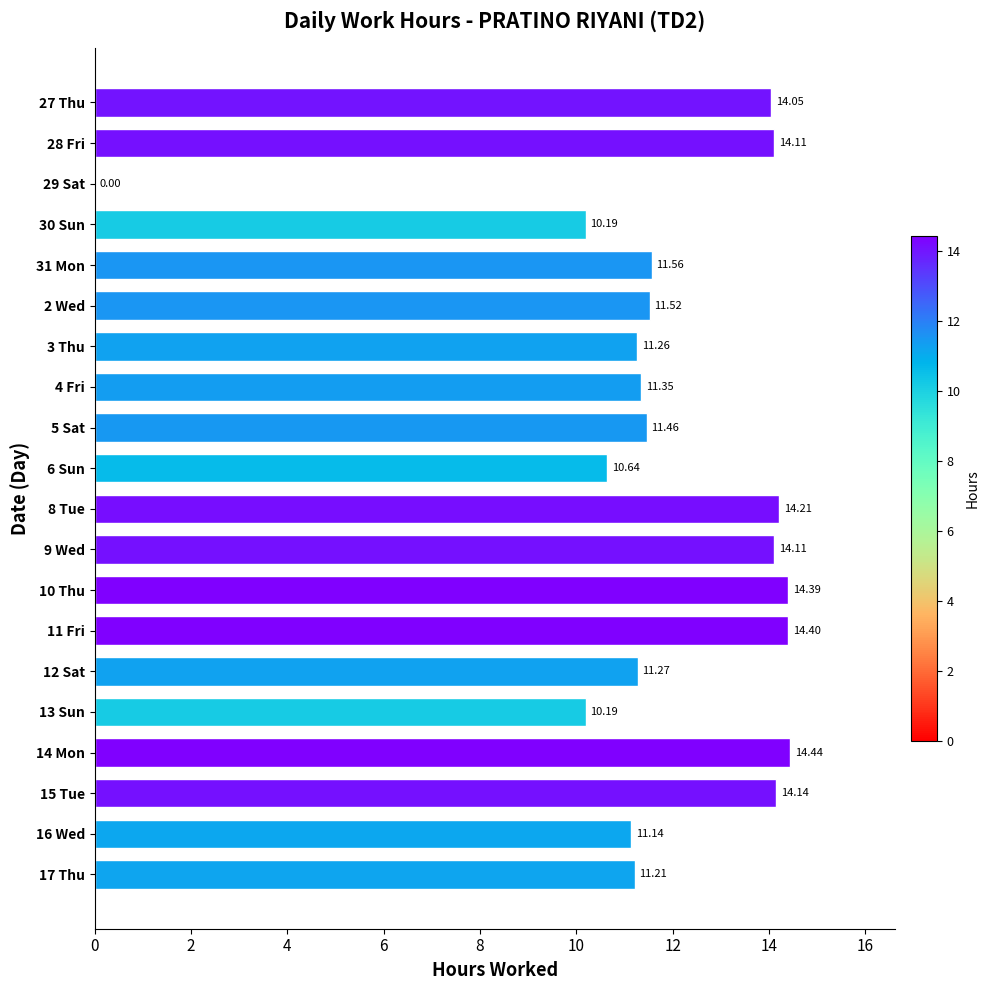

What is the sum of the values at 30 Sun and 10 Thu?

24.6